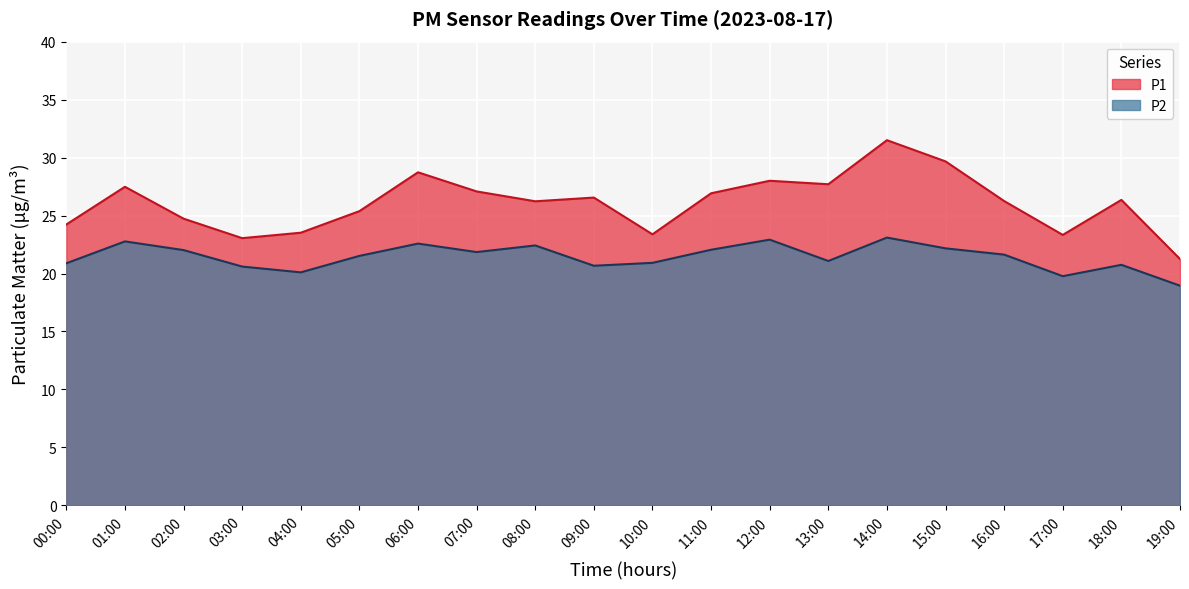

Is the value of P2 at 02:00 greater than the value of P1 at 07:00?

No